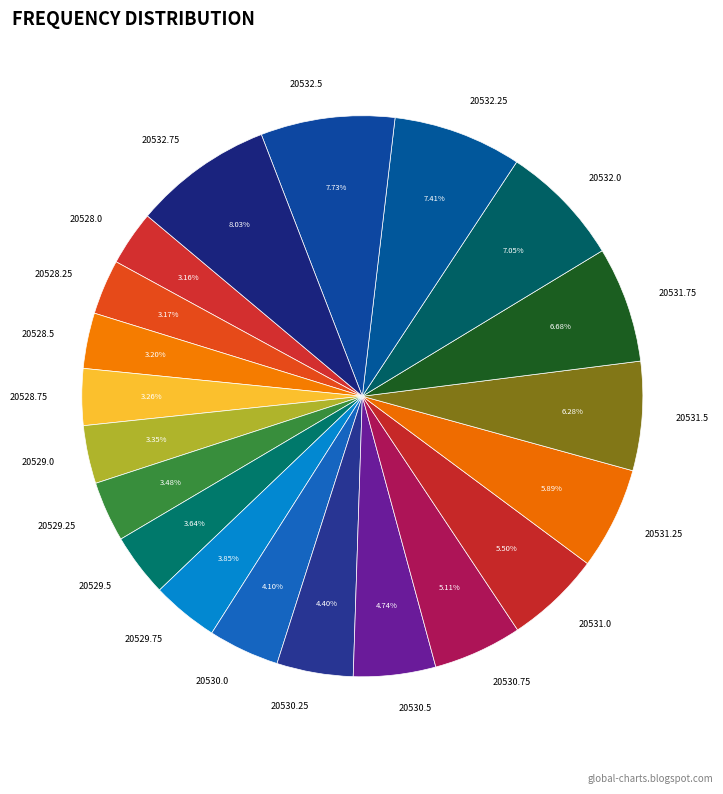

What percentage is the 20529.75 slice, to the nearest percent?

4%